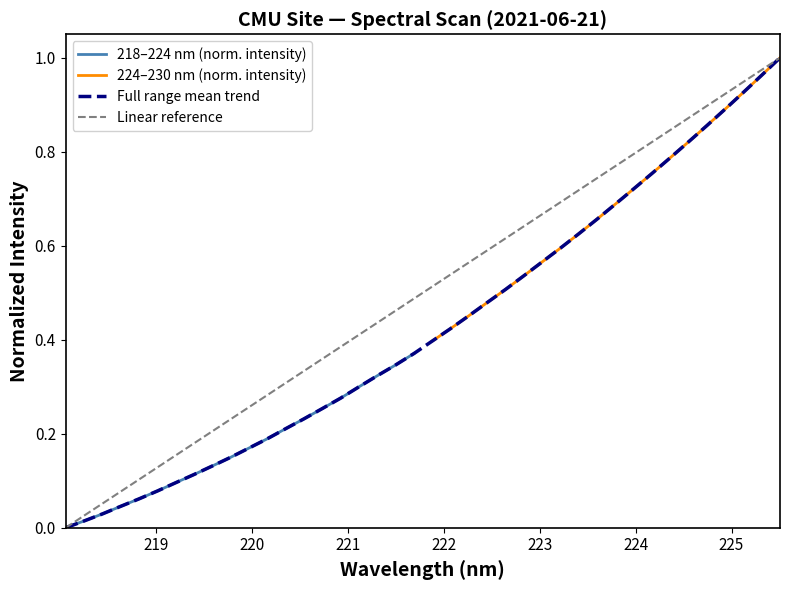

What is the sum of all 224-230 nm values?

13.6